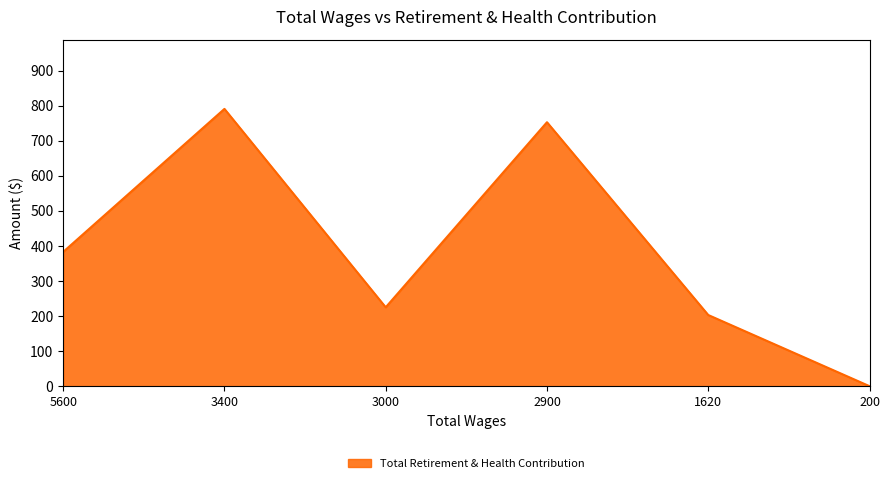

What is the change in value from 3400 to 200?

-791